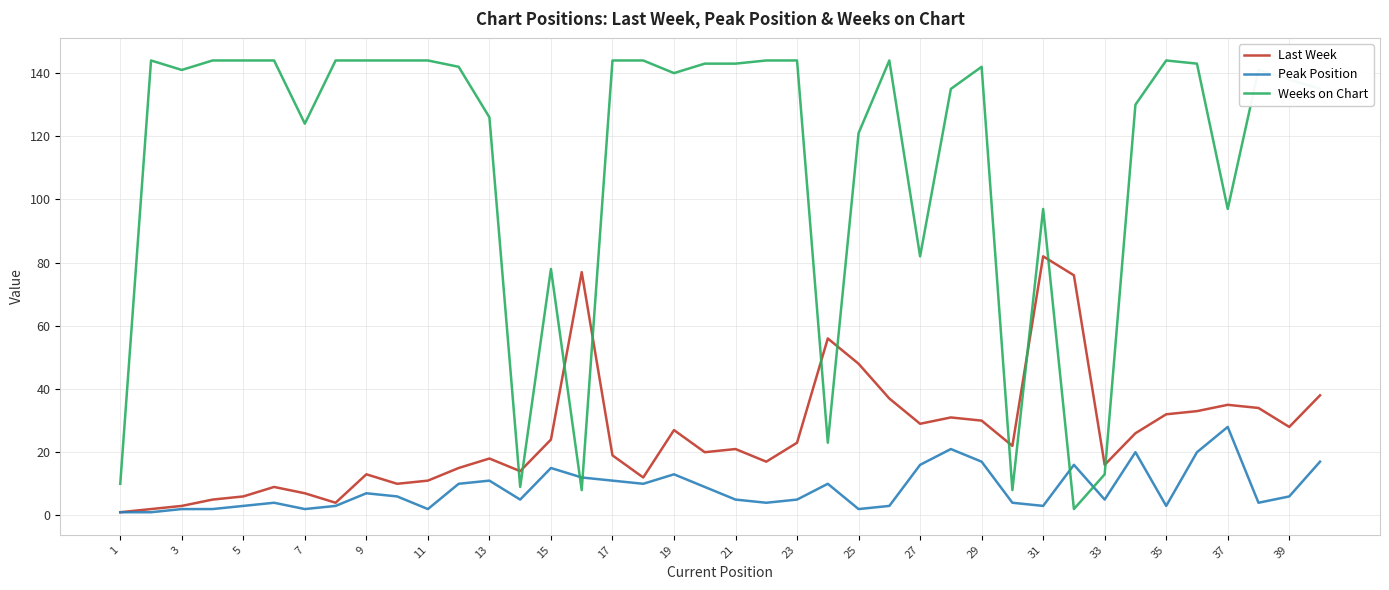

Does the chart have visible grid lines?

Yes